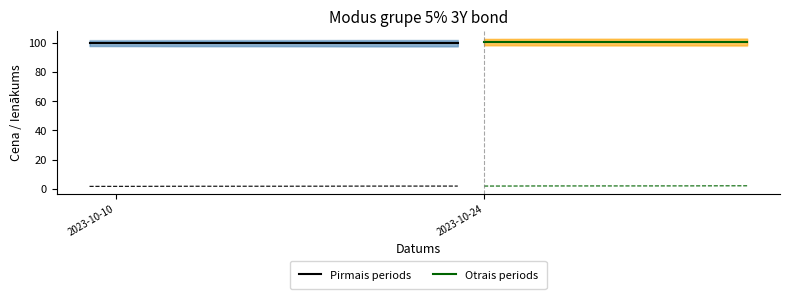

True or false: Uzkrātais ienākums and Pēdējā cena cross at least once.

False